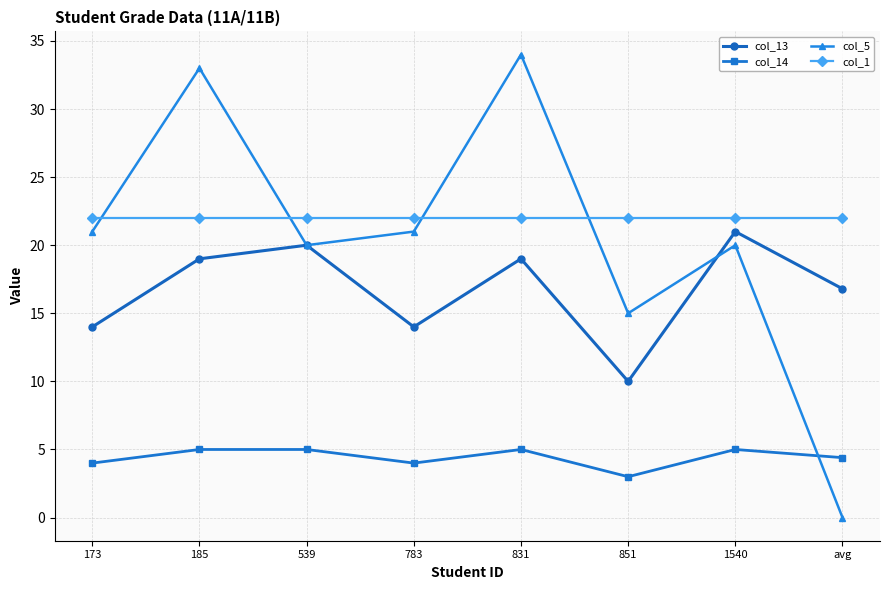

At 831, list the series in order from largest to smallest.

col_5, col_1, col_13, col_14